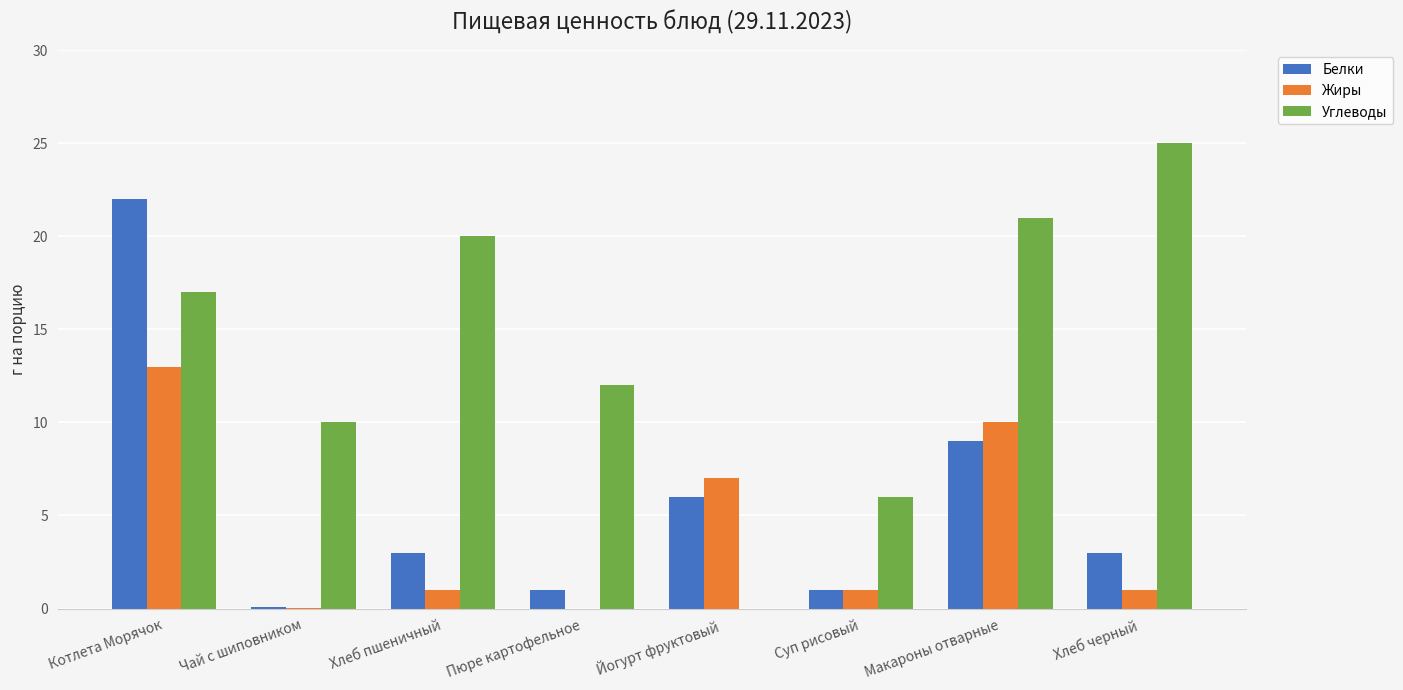

What value does the Белки series have at Суп рисовый?

1.0